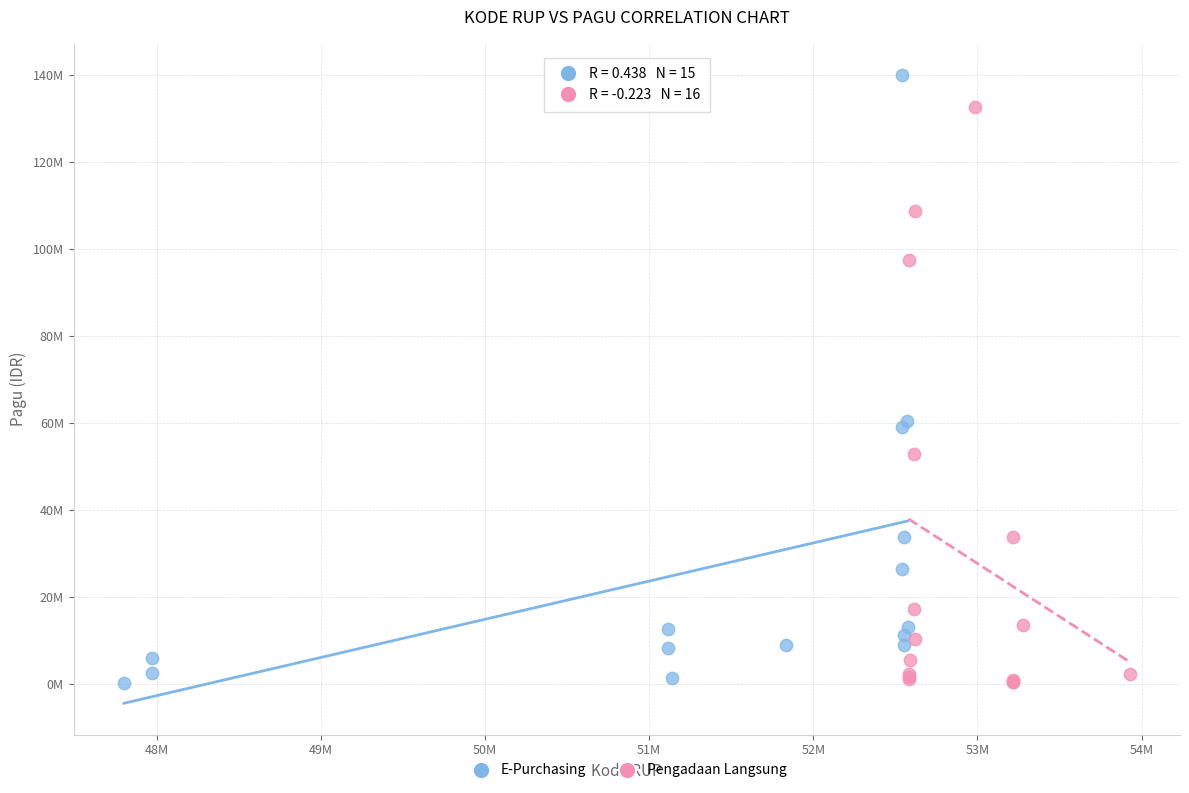

Which series contains the highest Y value?

E-Purchasing